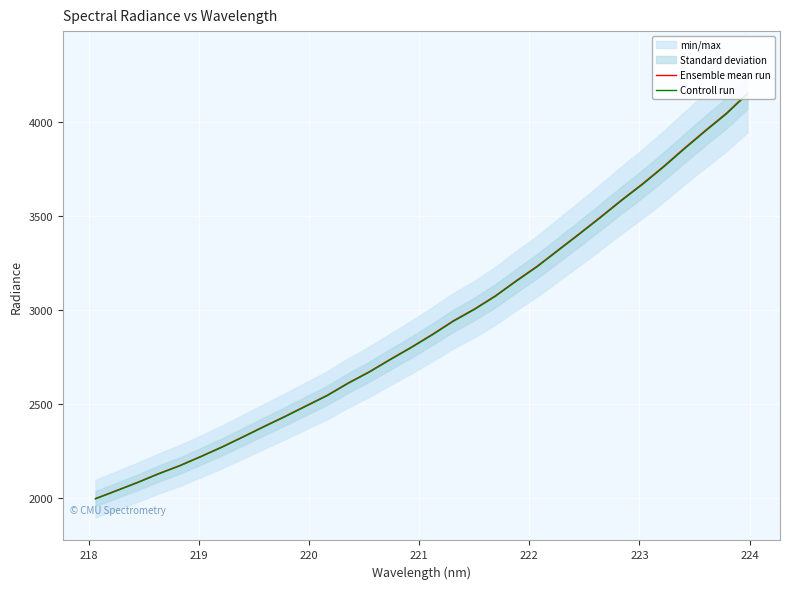

True or false: Ensemble mean run and Controll run cross at least once.

False